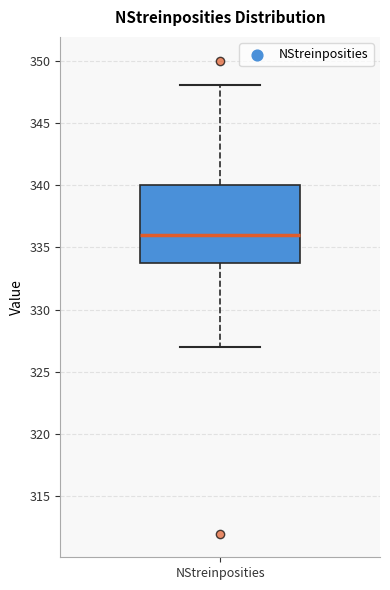

Where does the median line of the box for NStreinposities sit on the y-axis? The values are not printed on the chart, so give them approximately, as read against the axis.

336